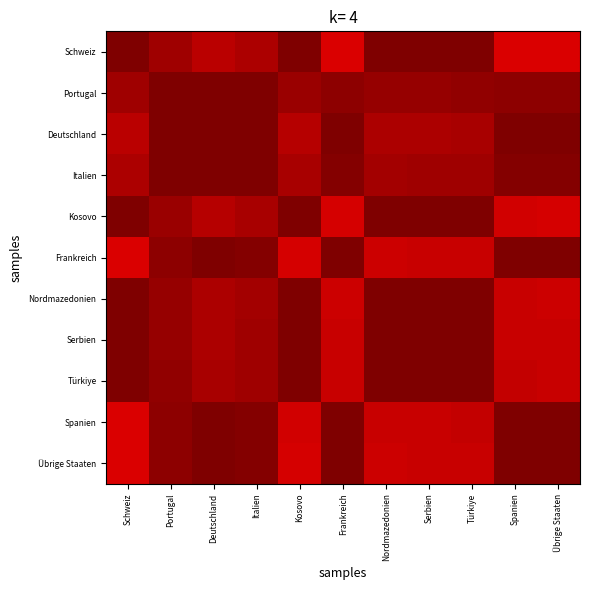

At Nordmazedonien, list the series in order from largest to smallest.

Nordmazedonien, Serbien, Türkiye, Kosovo, Schweiz, Portugal, Italien, Deutschland, Spanien, Frankreich, Übrige Staaten